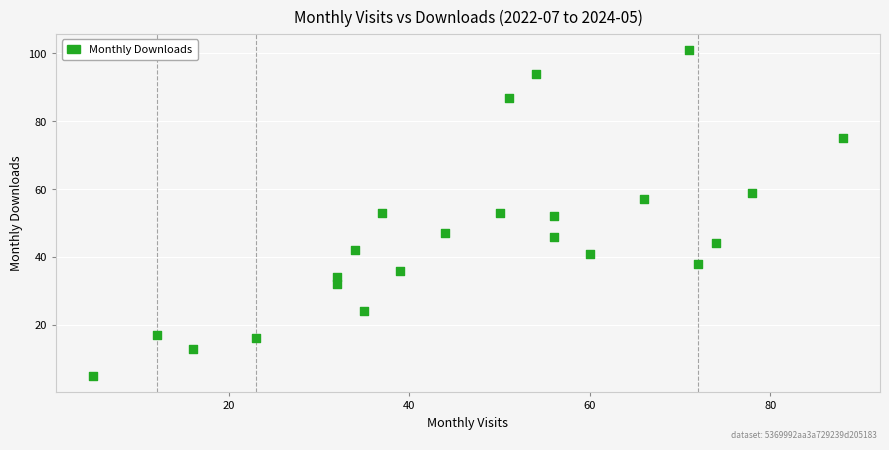

What is the range of X values (max minus min)?

83